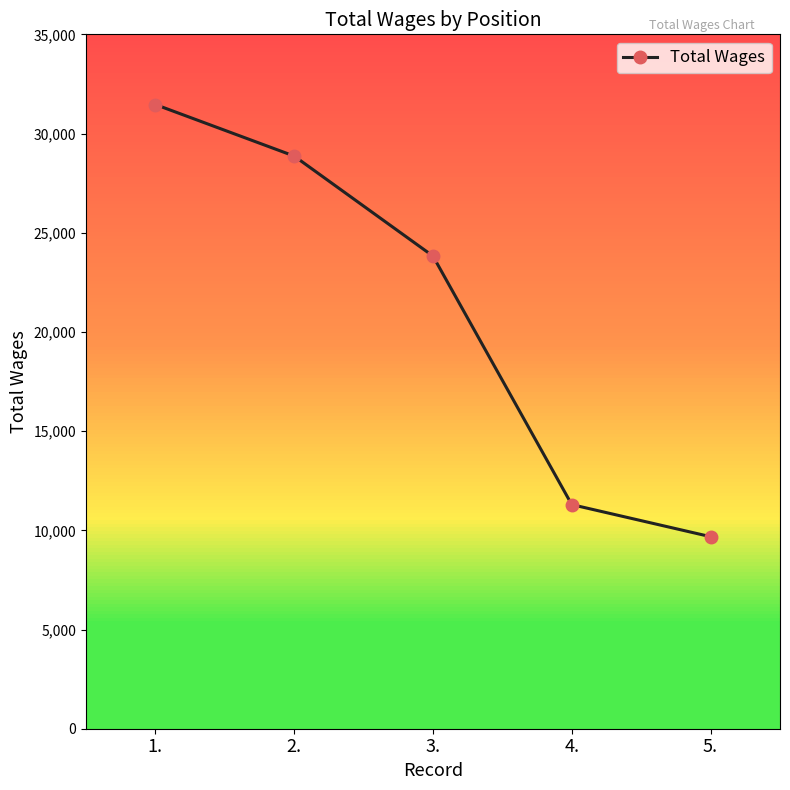

The chart shows a value of 9679 at 5.. True or false?

True